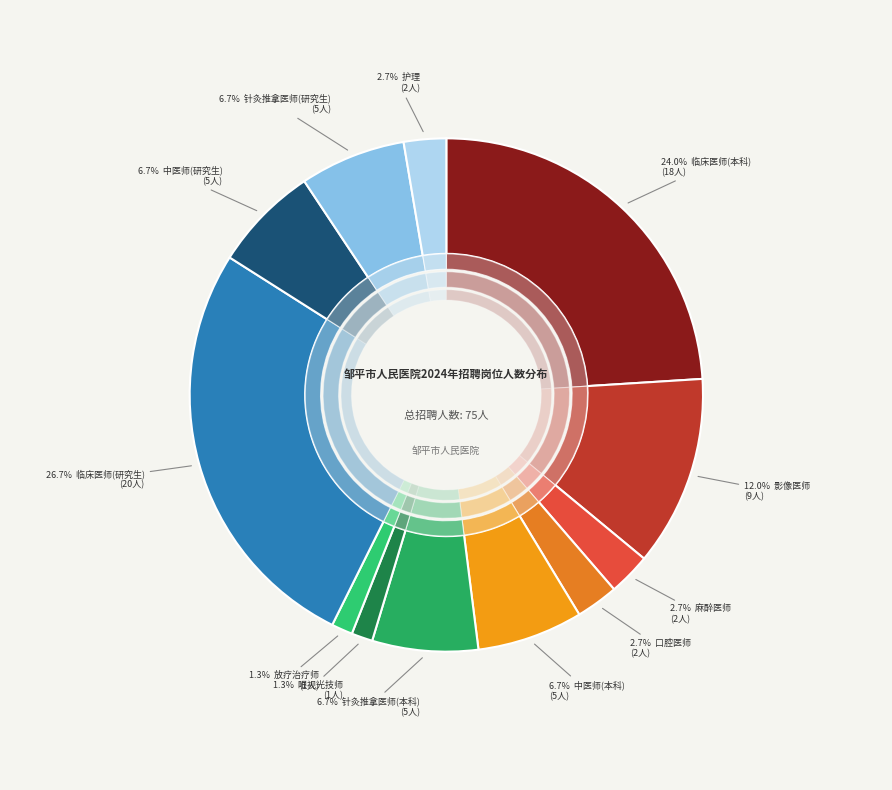

How many segments does this pie chart have?

12